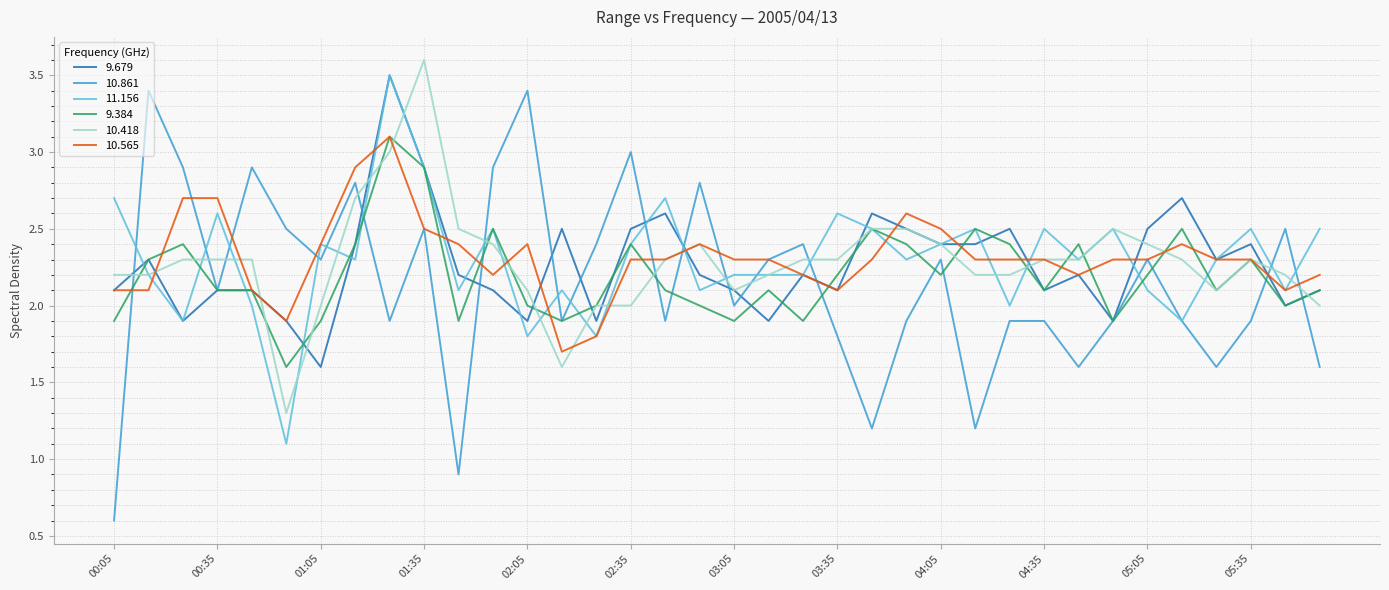

What is the minimum value for 9.384?

1.6